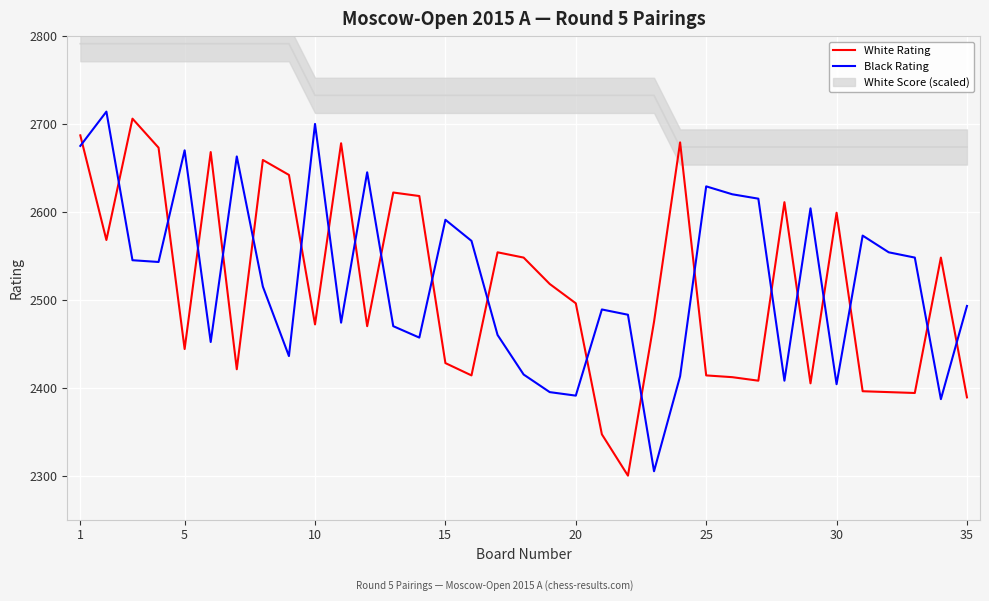

At how many categories does at least one series exceed 2360?

35